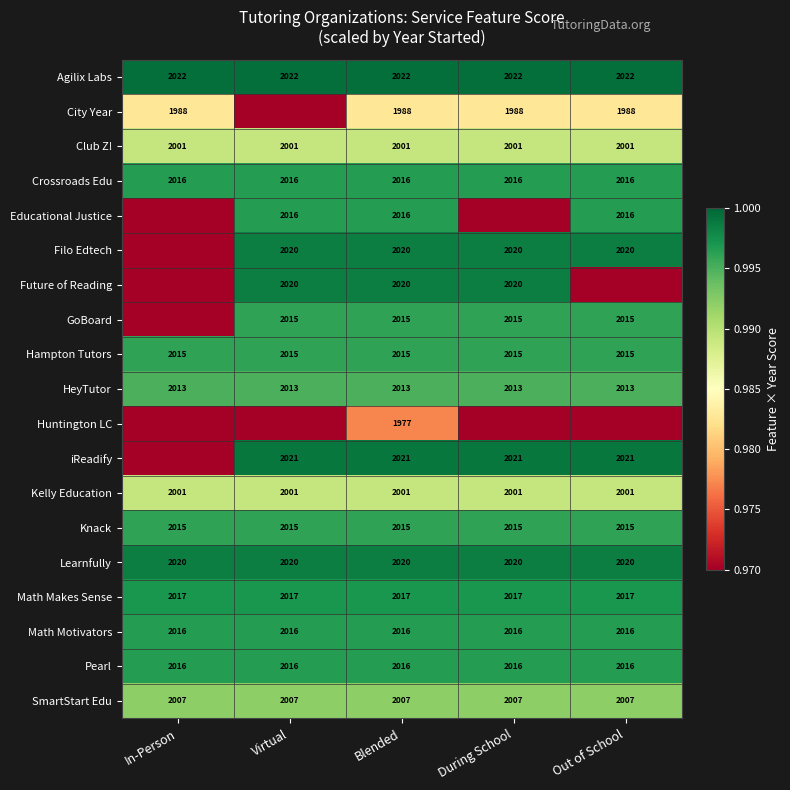

Is the value of iReadify at Virtual greater than the value of Club Z! at Virtual?

Yes